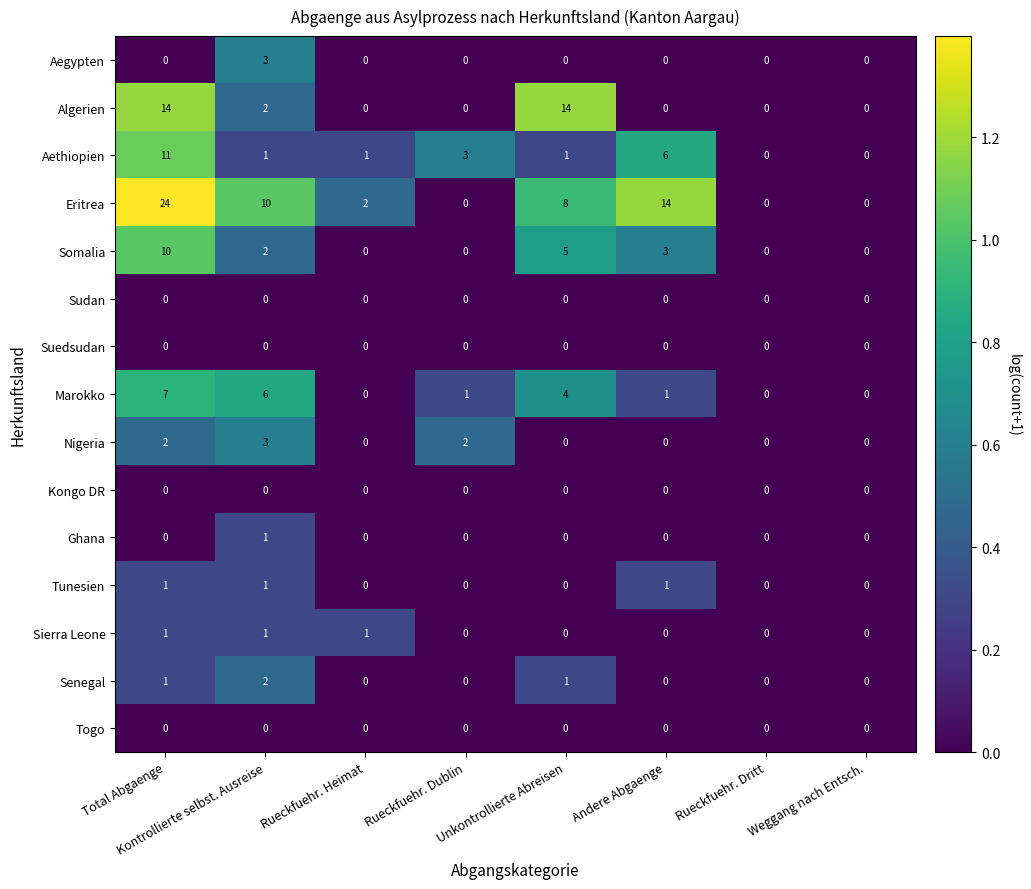

At which label does Somalia first exceed 2?

Total Abgaenge